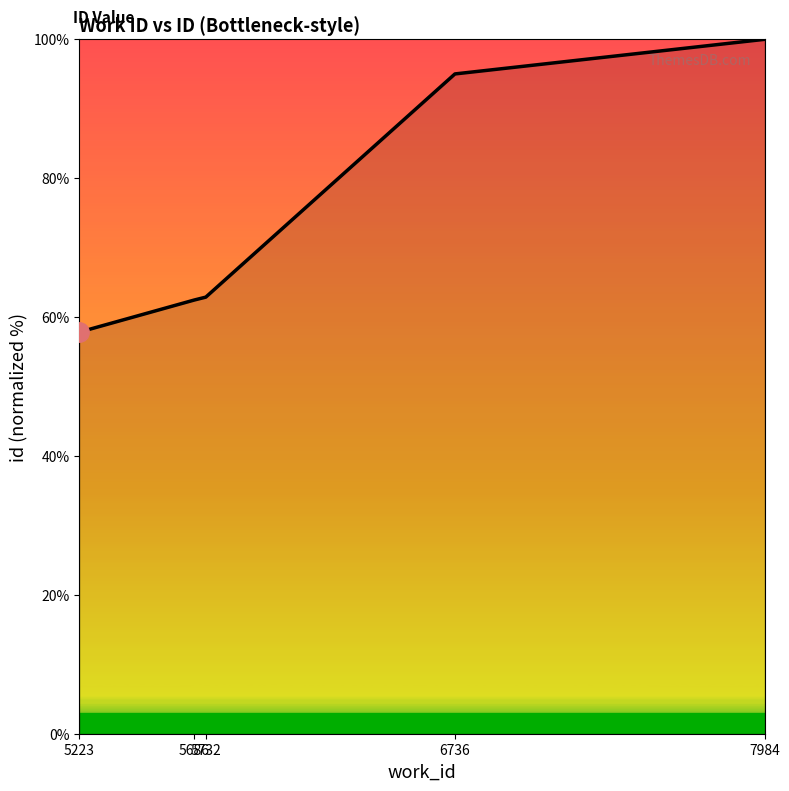

What is the ratio of the value at 5223 to the value at 6736?

0.6